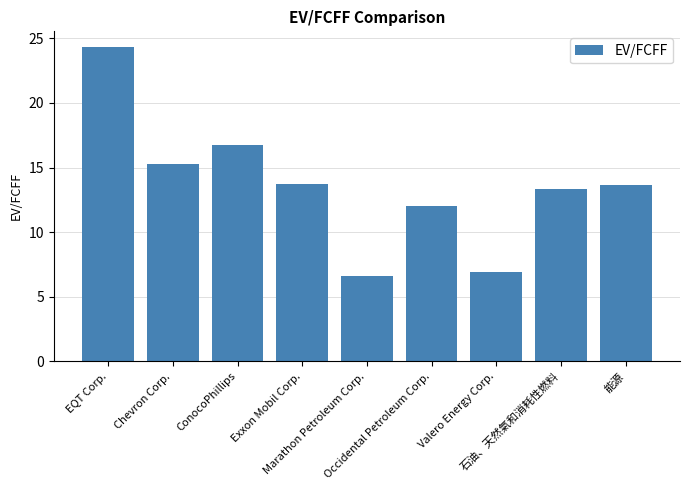

What is the difference between the second highest and second lowest values?

9.8